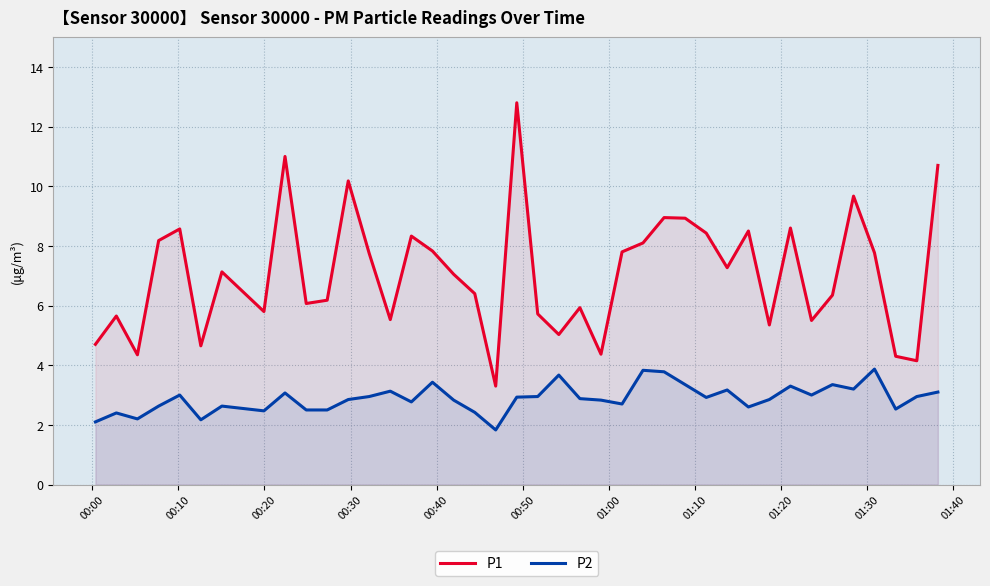

Rank the series by their maximum value, from lowest to highest.

P2, P1